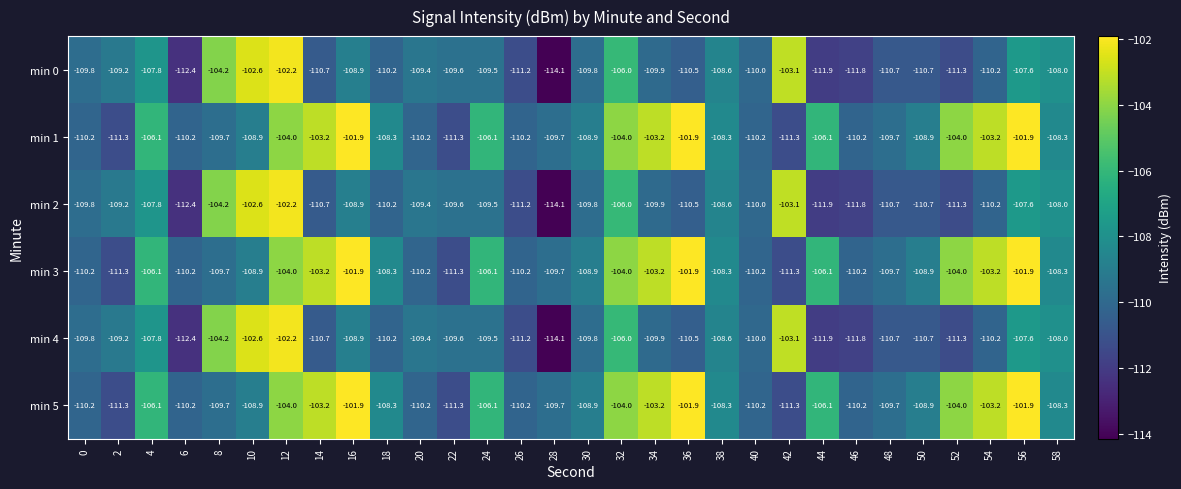

Where does the min 0 series first go above -109?

4